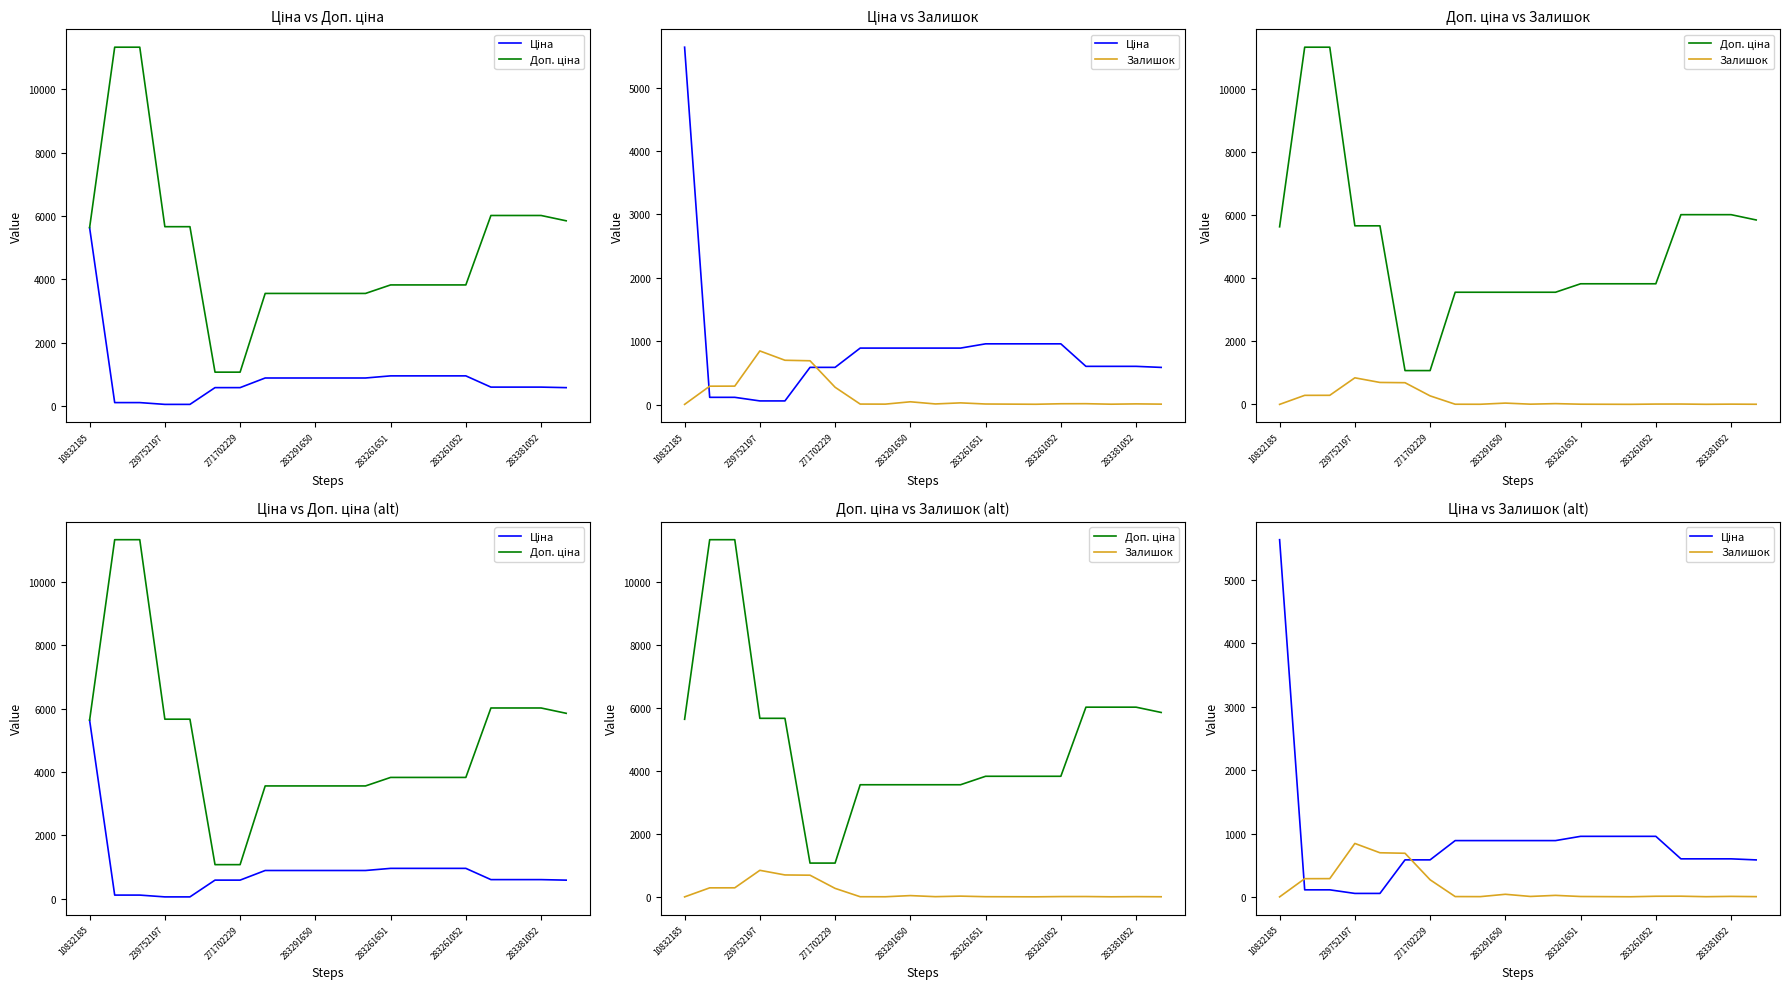

What is the lowest value of the Залишок series?

2.0